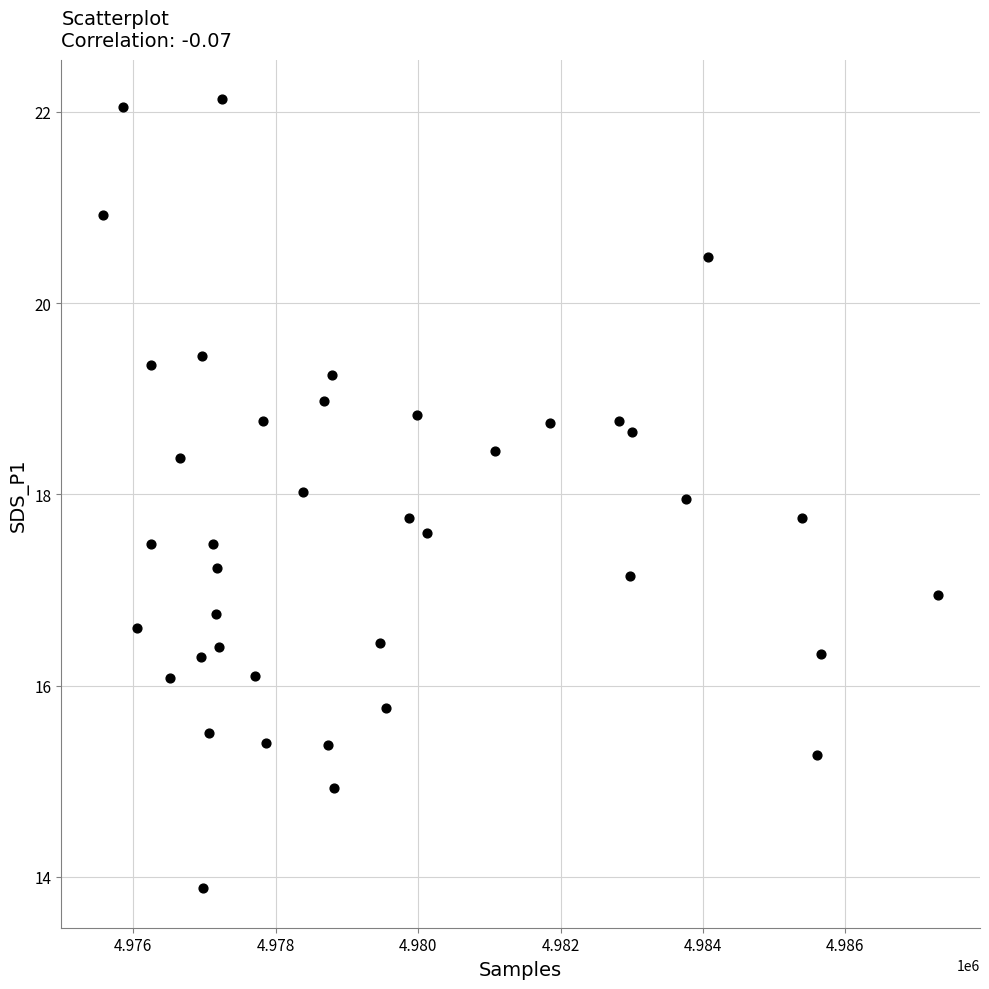

What is the range of X values (max minus min)?

11727.0